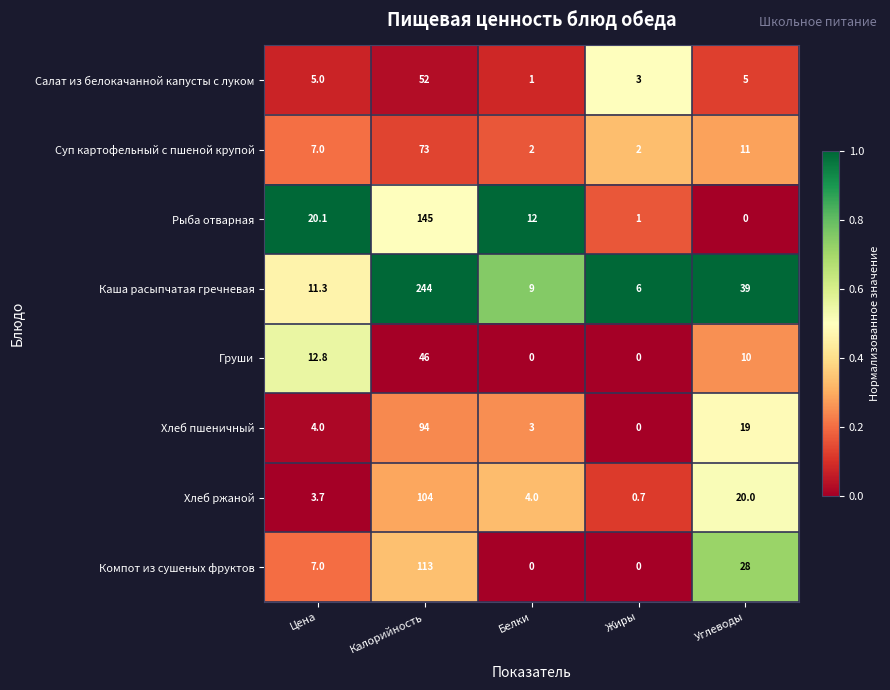

How many distinct data groups are displayed?

8